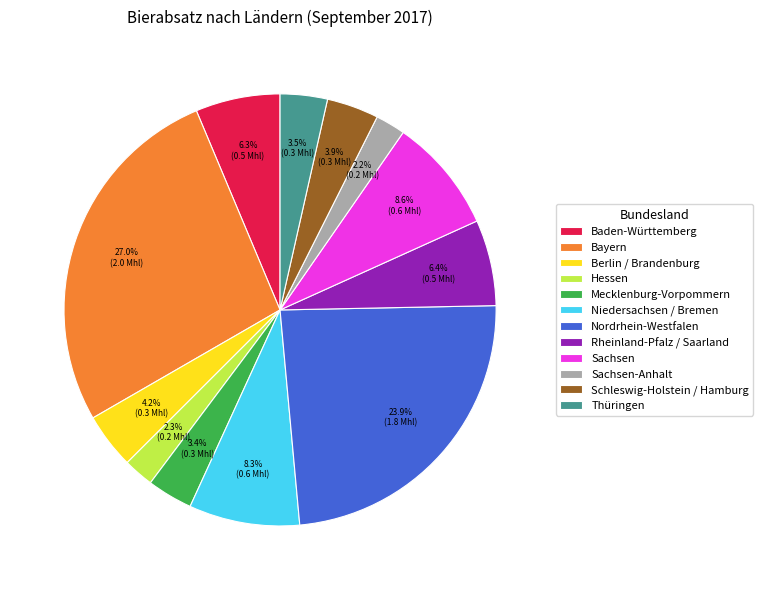

True or false: Bayern accounts for 22% of the total.

False